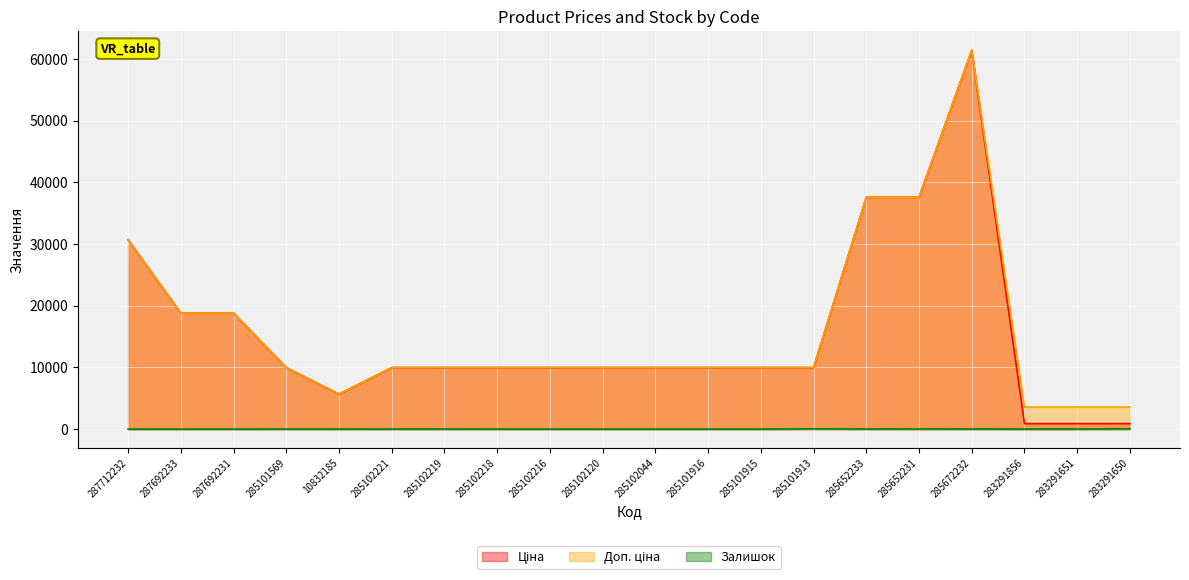

What is the minimum value for Ціна?

895.9